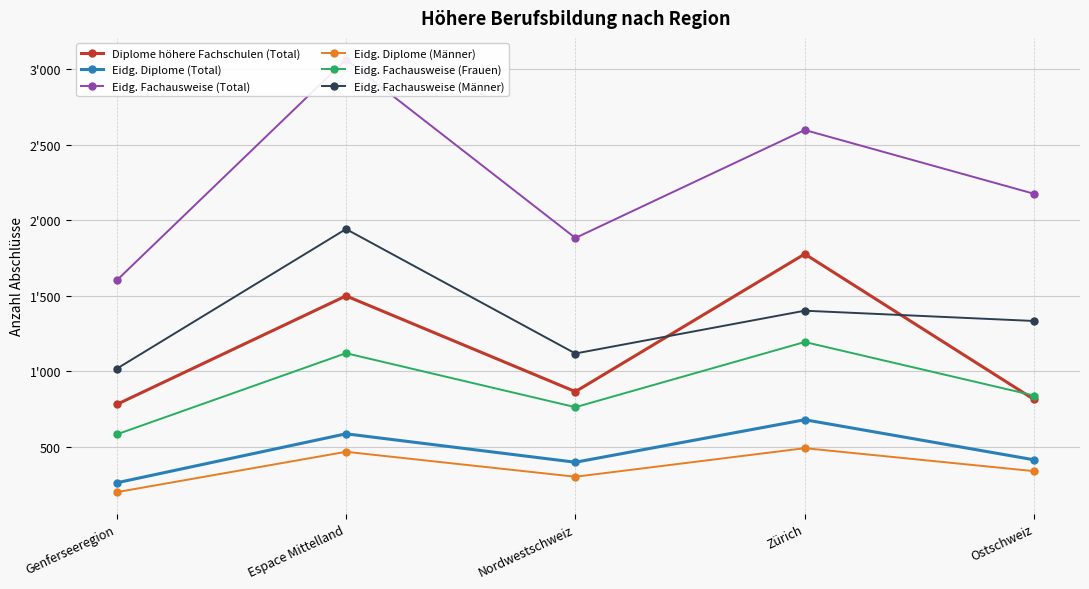

List the labels in order of Eidg. Fachausweise (Frauen) value, smallest first.

Genferseeregion, Nordwestschweiz, Ostschweiz, Espace Mittelland, Zürich